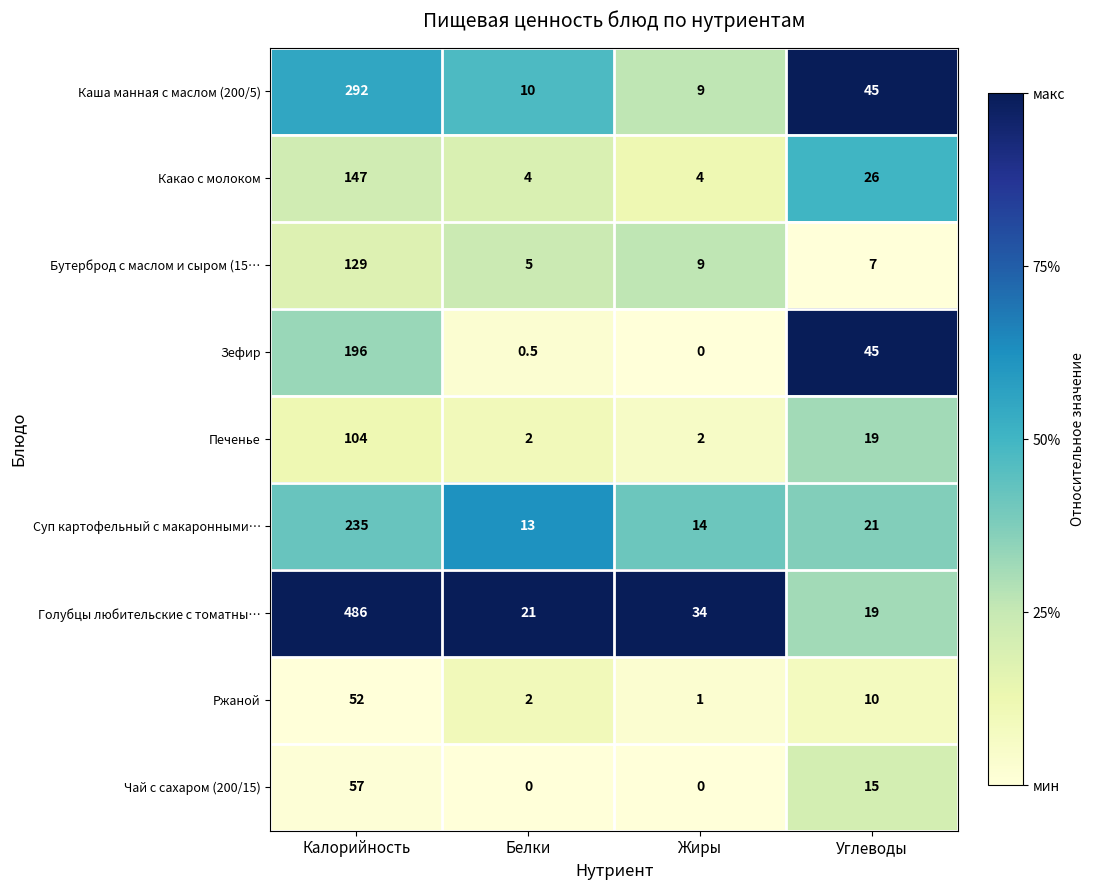

Which series has the largest range (max minus min)?

Голубцы любительские с томатны…